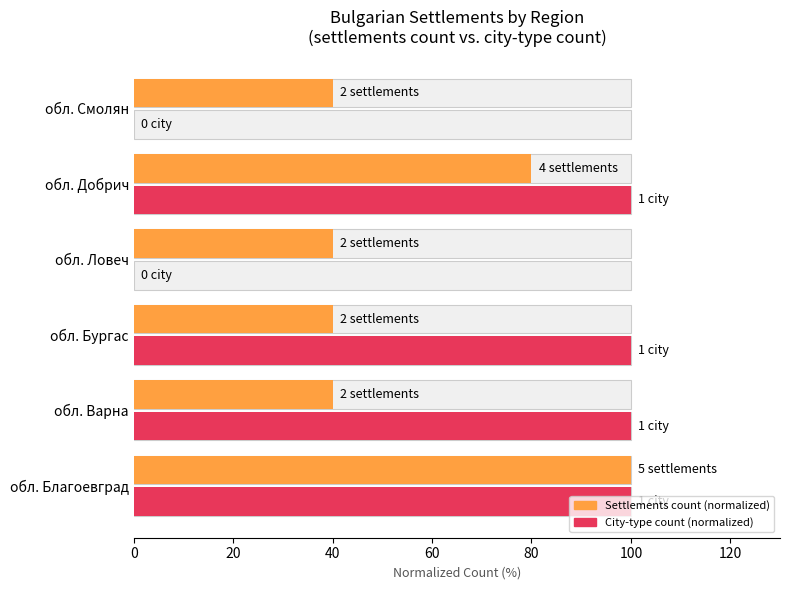

The value of City-type count (normalized) at обл. Ловеч is -56. True or false?

False